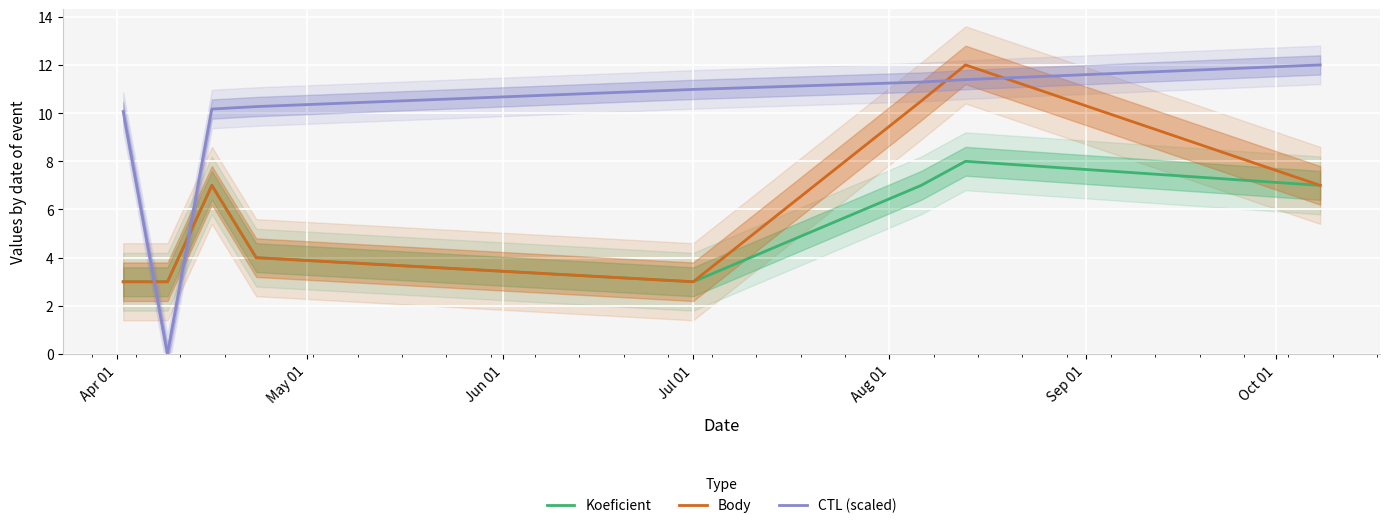

How many intersections are there between CTL (scaled) and Body?

4